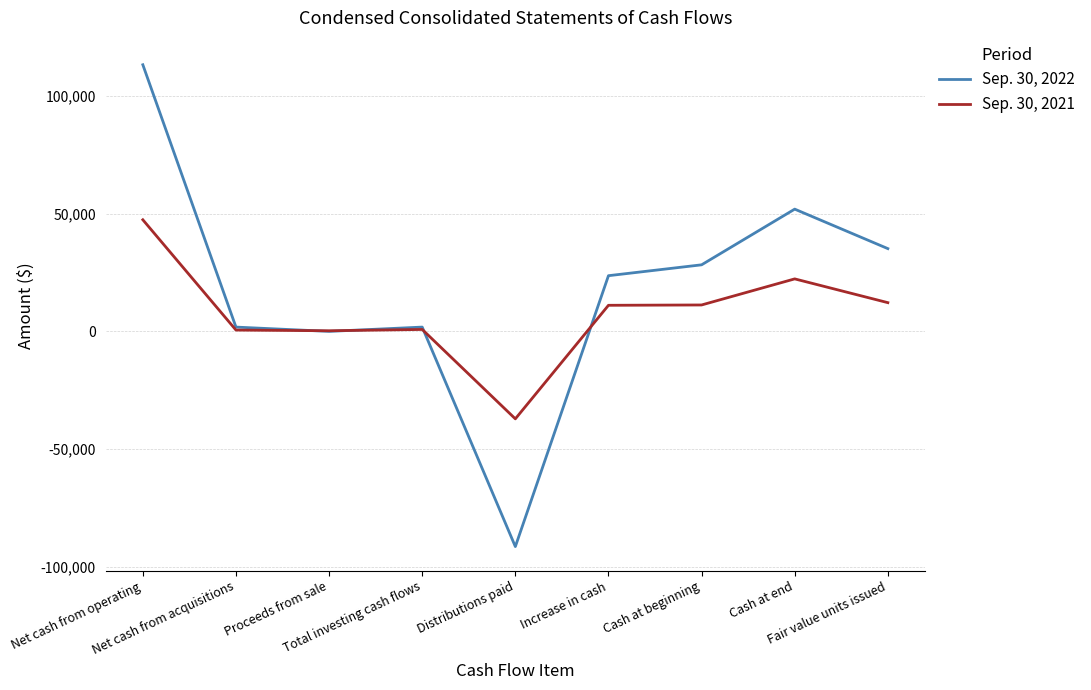

What is the total value across all series at Net cash from operating?

160843